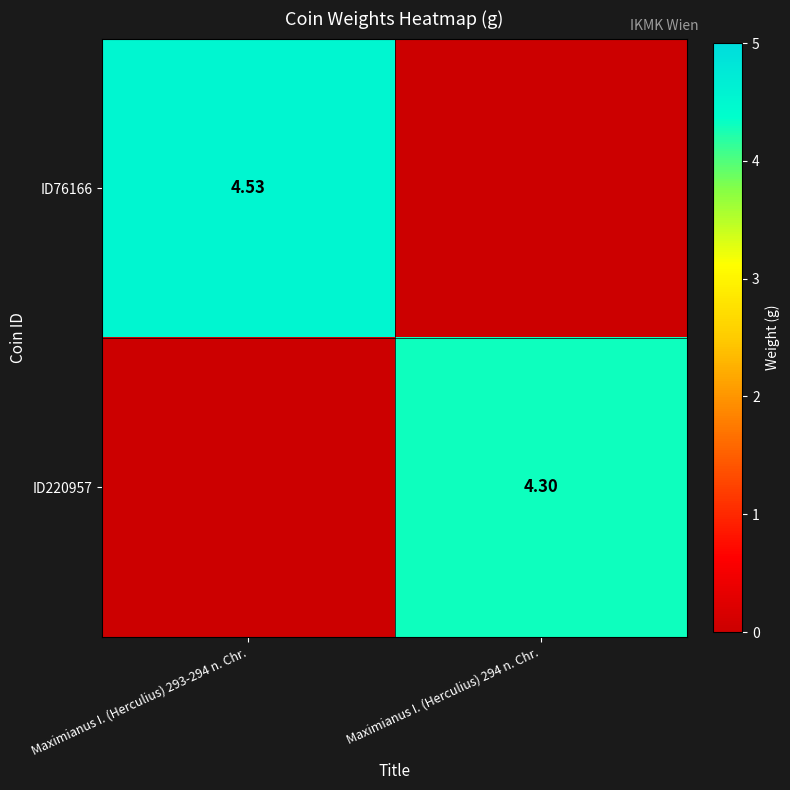

What is the spread (max minus min) of values at Maximianus I. (Herculius) 293-294 n. Chr.?

4.5